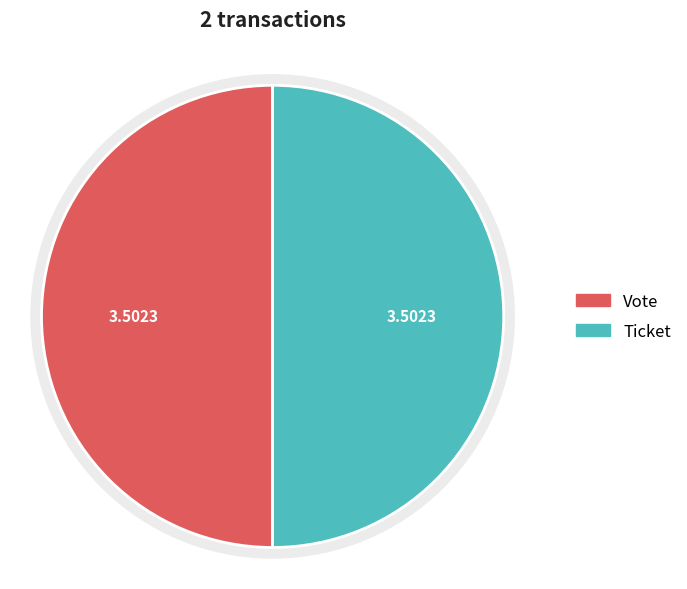

Do Ticket and Vote together represent more than half of the pie?

Yes